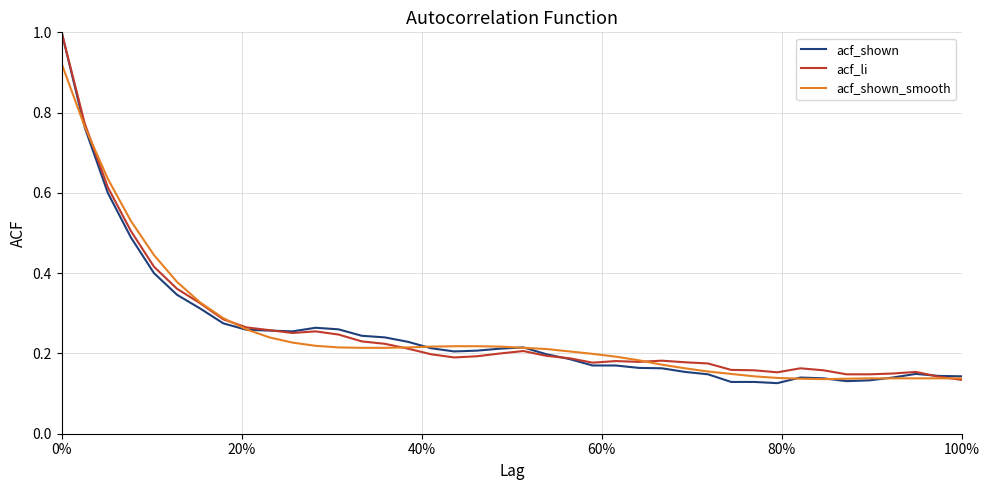

What is the maximum value shown in the chart?

1.0